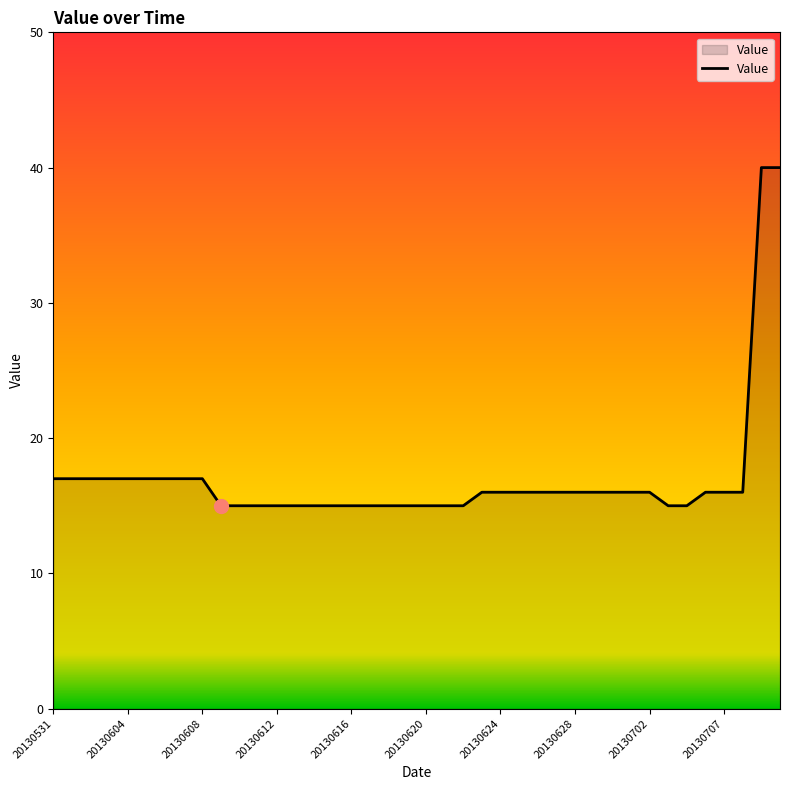

What is the difference between the maximum and minimum values?

25